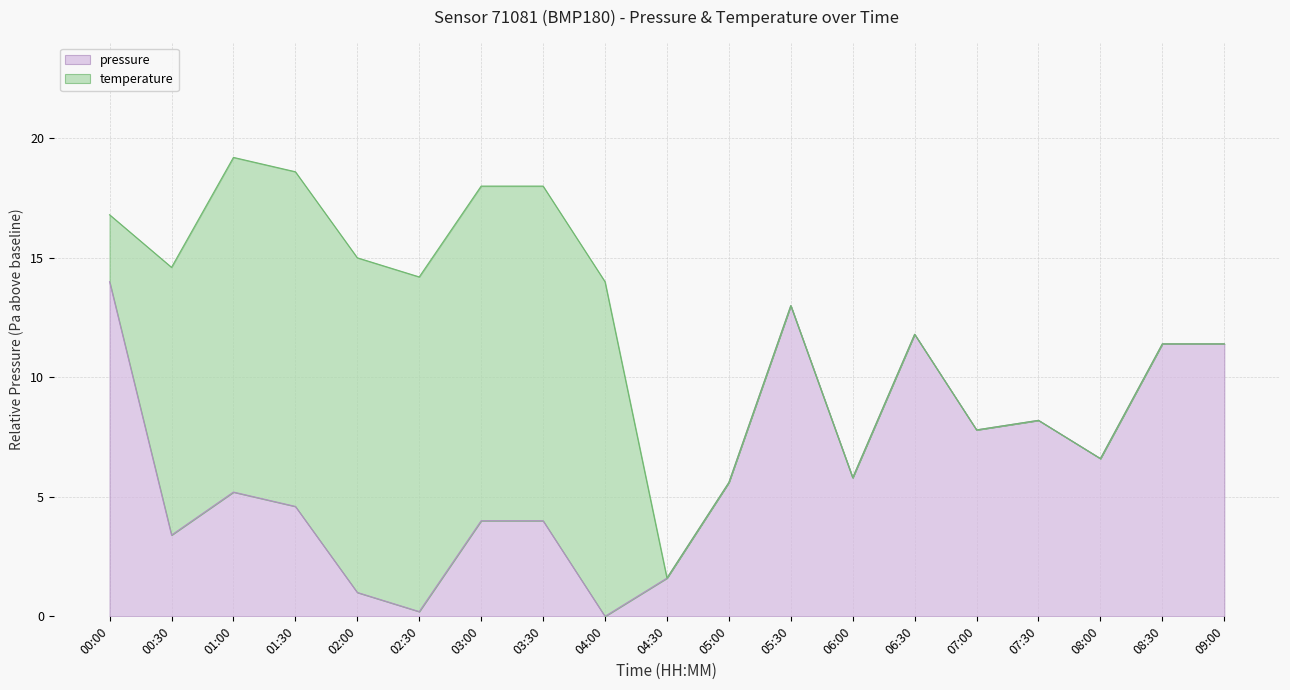

List the labels in order of value, smallest first.

04:00, 02:30, 02:00, 04:30, 00:30, 03:00, 03:30, 01:30, 01:00, 05:00, 06:00, 08:00, 07:00, 07:30, 08:30, 09:00, 06:30, 05:30, 00:00